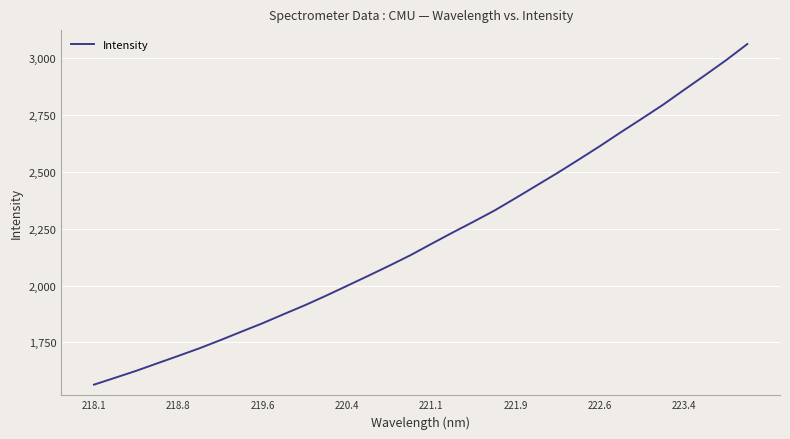

What is the difference between the maximum and minimum values?

1498.8